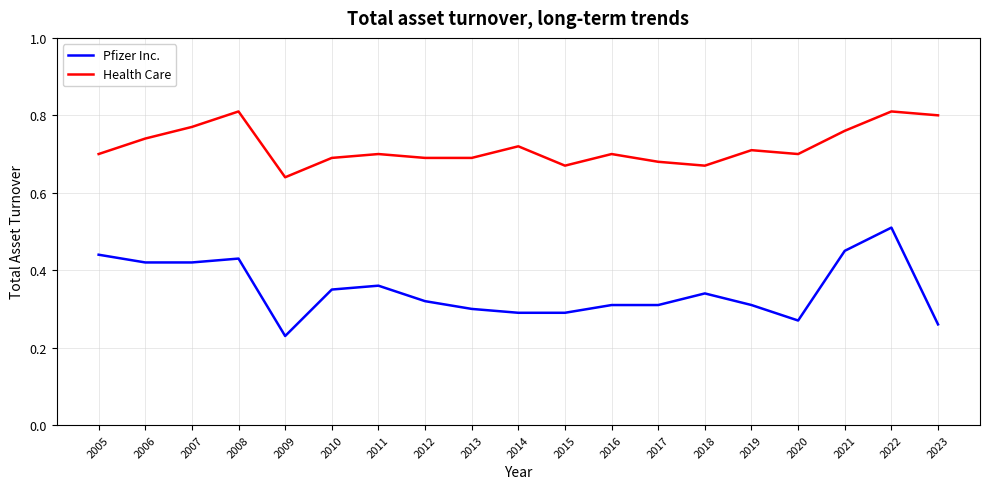

What are all the series names shown in the legend?

Pfizer Inc., Health Care